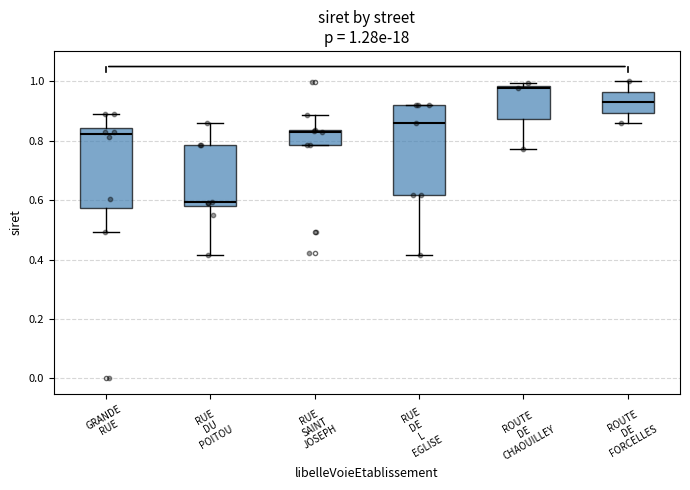

Which box is the tallest, from its lower edge to its upper edge?

RUE DE L EGLISE